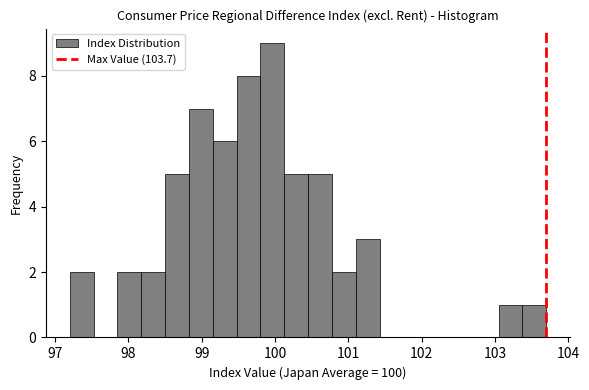

Read against the x-axis, roughly where is the centre of the tallest bar?

100.0